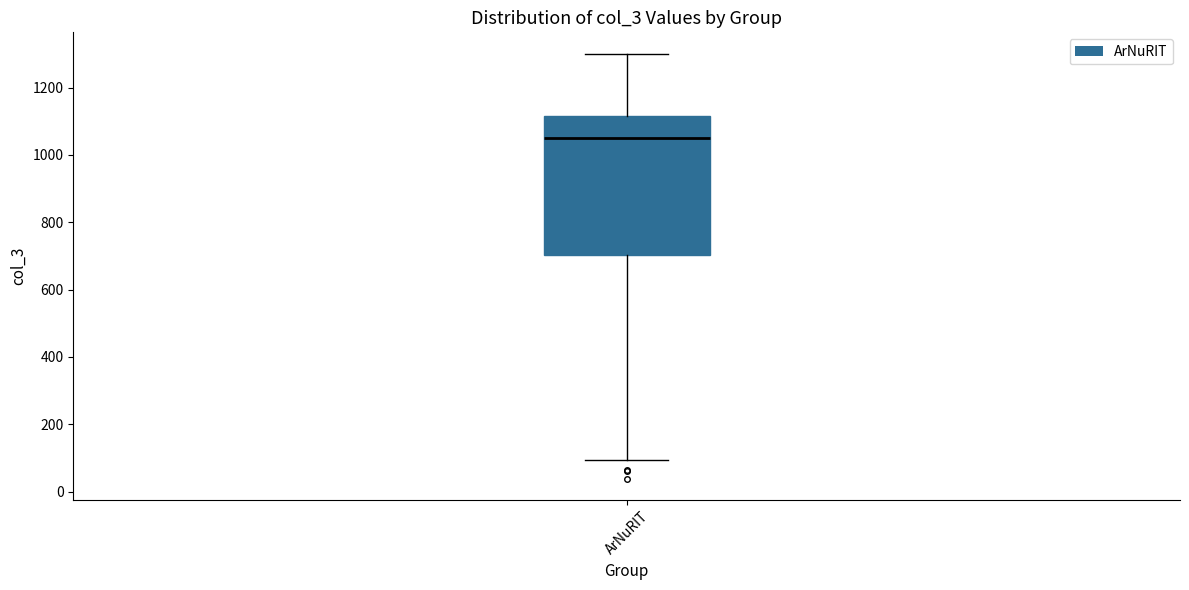

Where does the lower whisker of the box for ArNuRIT end on the y-axis? The values are not printed on the chart, so give them approximately, as read against the axis.

100